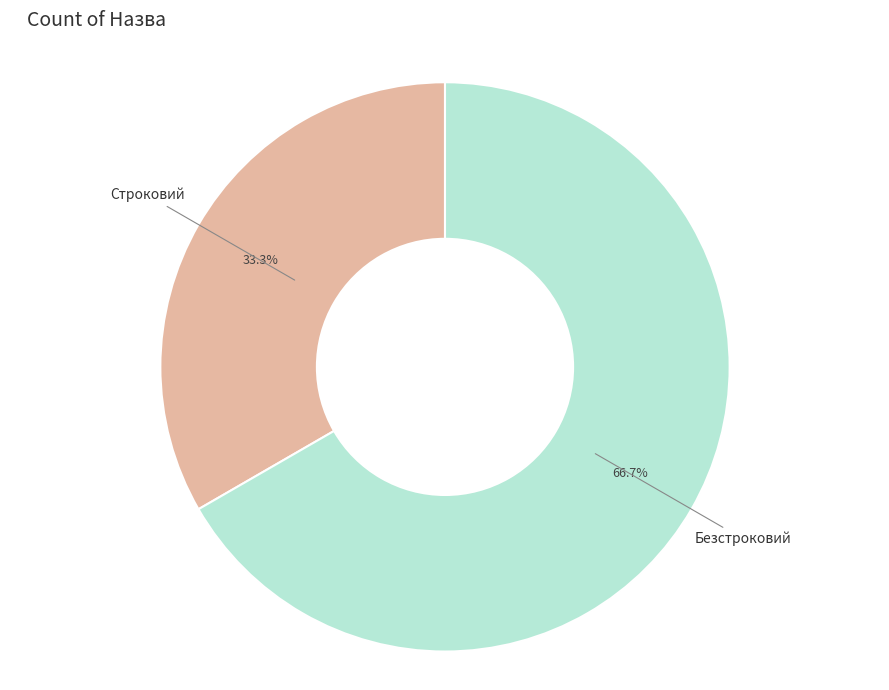

Approximately how many times larger is the value at Строковий compared to Безстроковий?

0.5